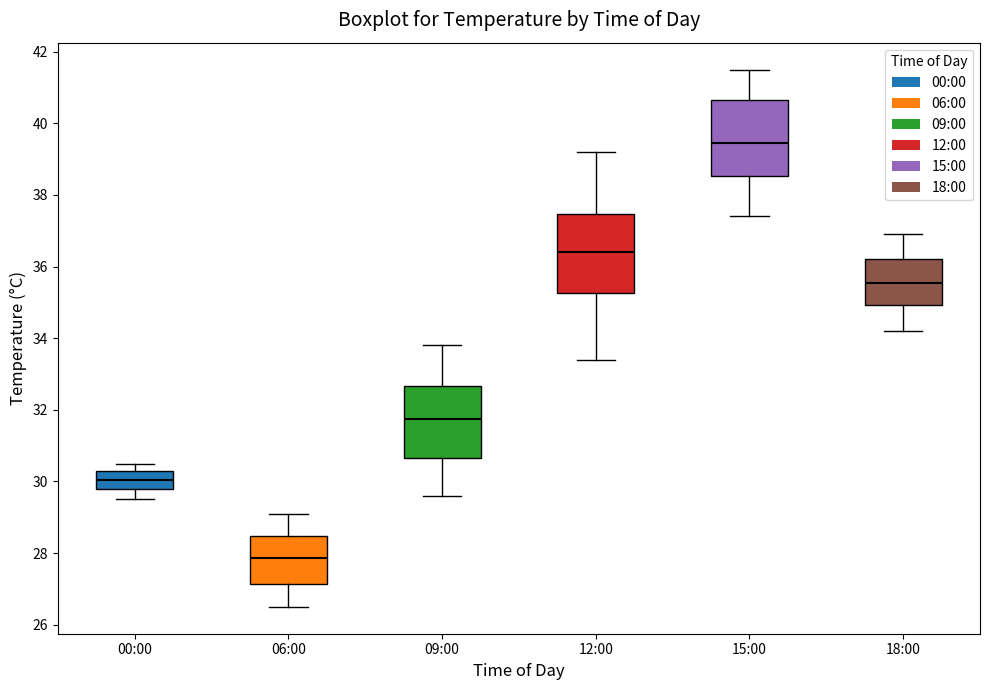

Which box's median line is the lowest?

06:00